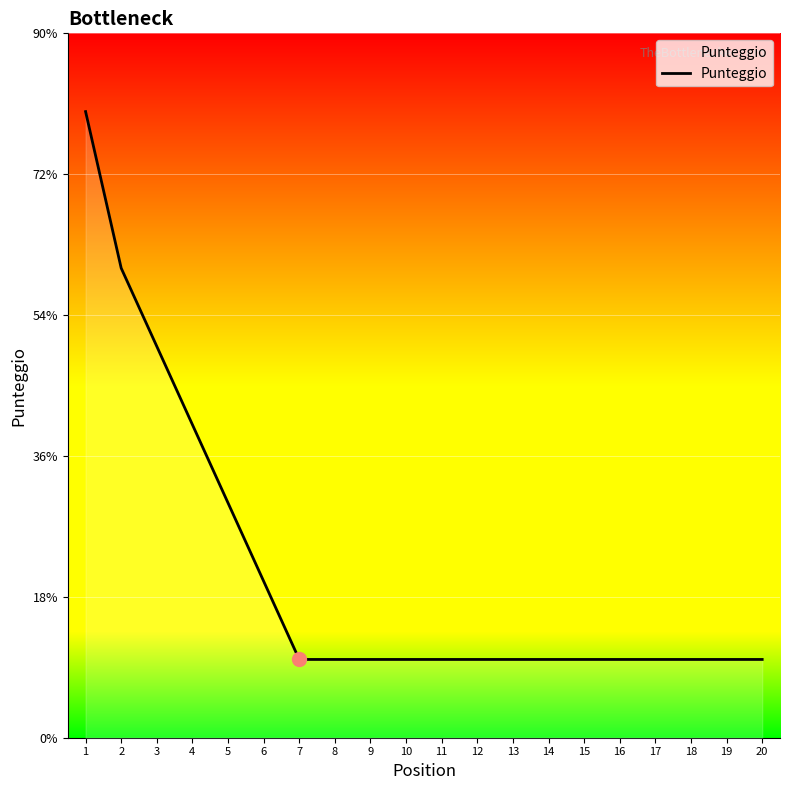

Which has a higher value, 3 or 9?

3